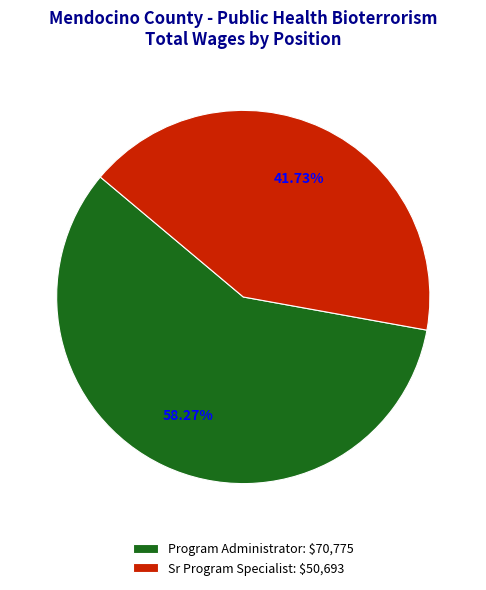

Rank the categories by value from highest to lowest.

Program Administrator, Sr Program Specialist